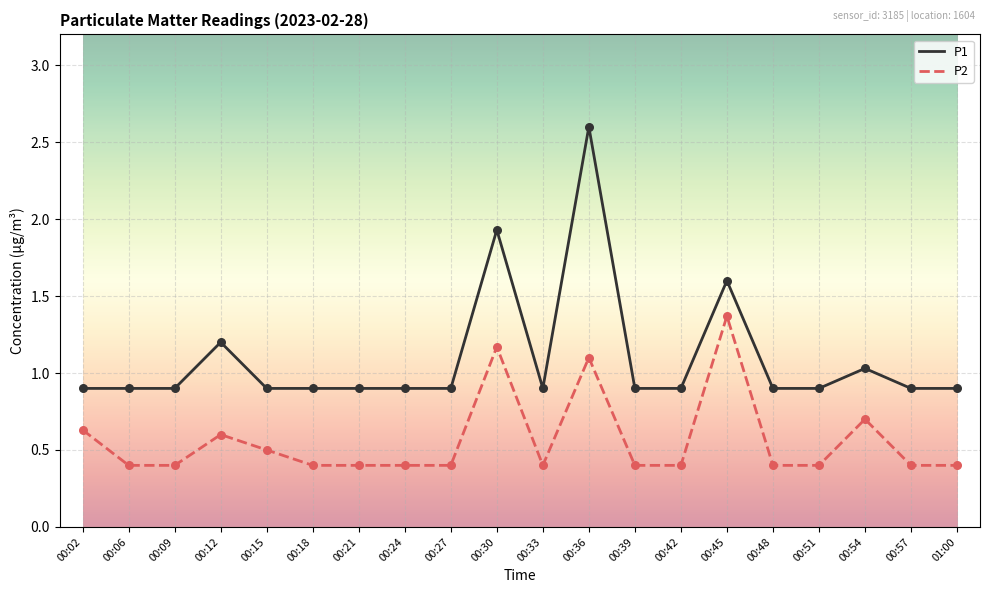

What is the total value across all series at 00:39?

1.3